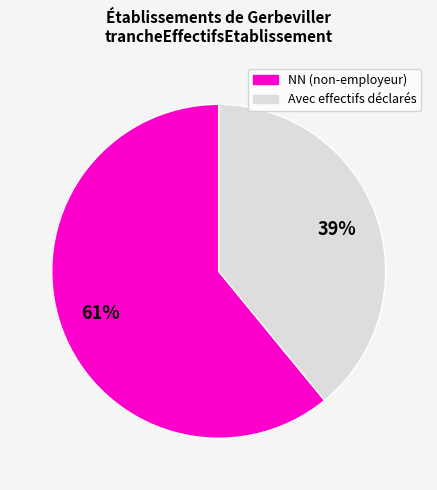

What is the largest slice in the pie chart?

NN (non-employeur)